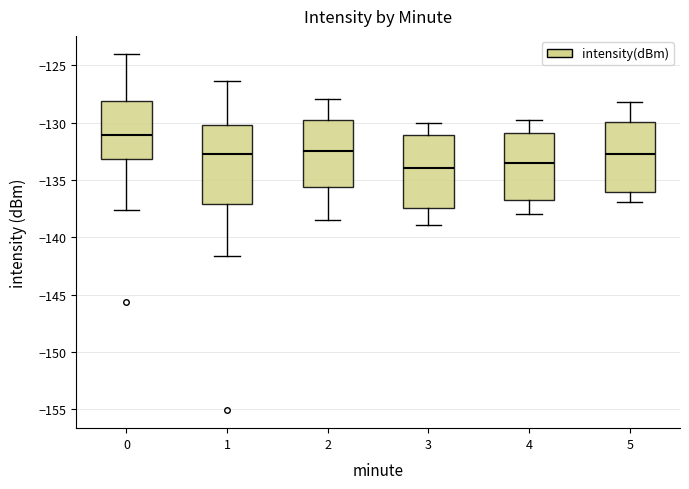

Where is the upper edge of the box at x = 3 on the y-axis? The values are not printed on the chart, so give them approximately, as read against the axis.

-131.0